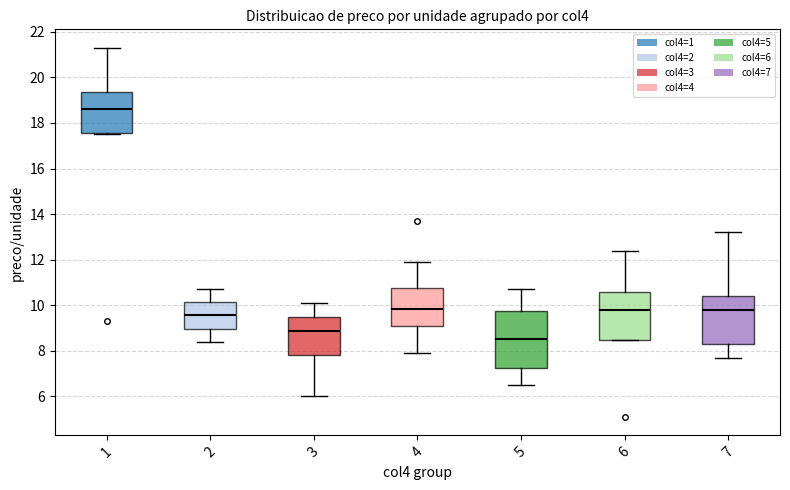

Which box's median line is the highest?

1